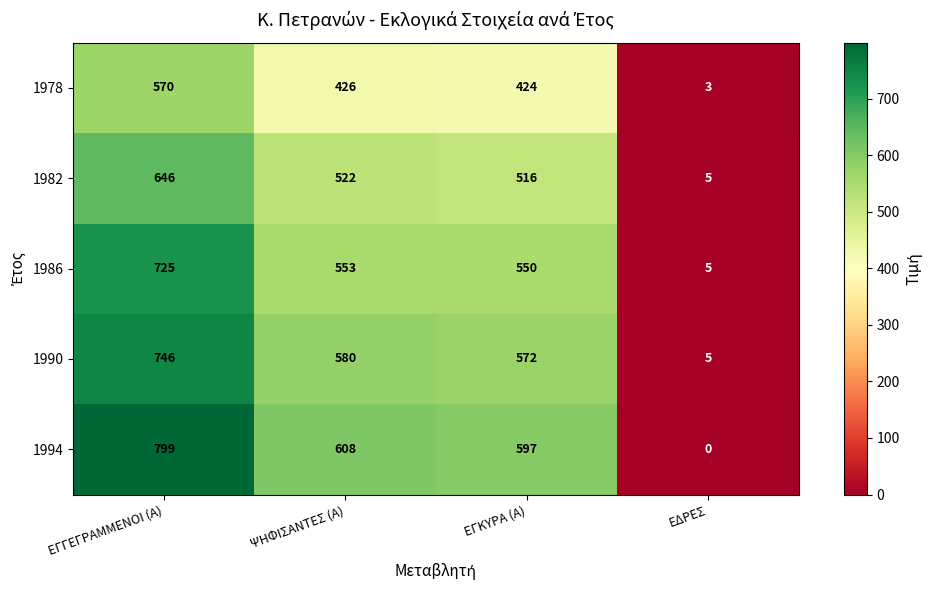

What is the total value across all series at ΕΓΚΥΡΑ (Α)?

2659